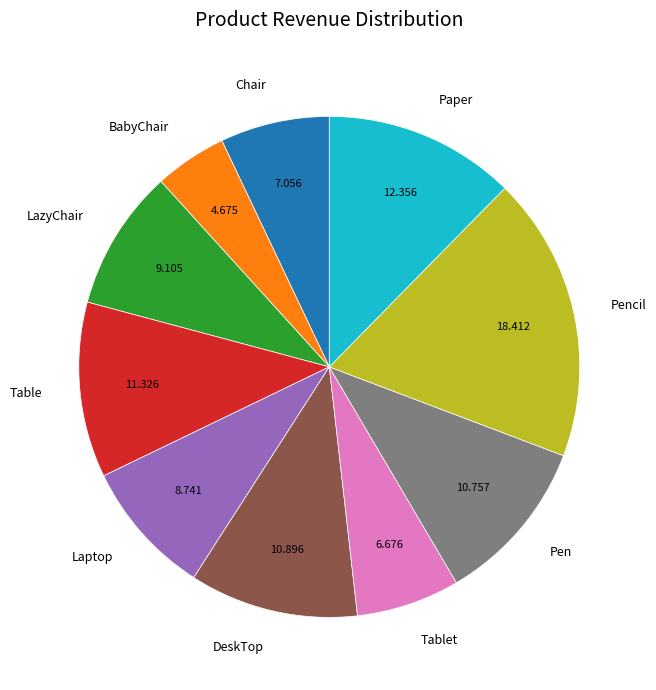

True or false: Tablet accounts for 13% of the total.

False